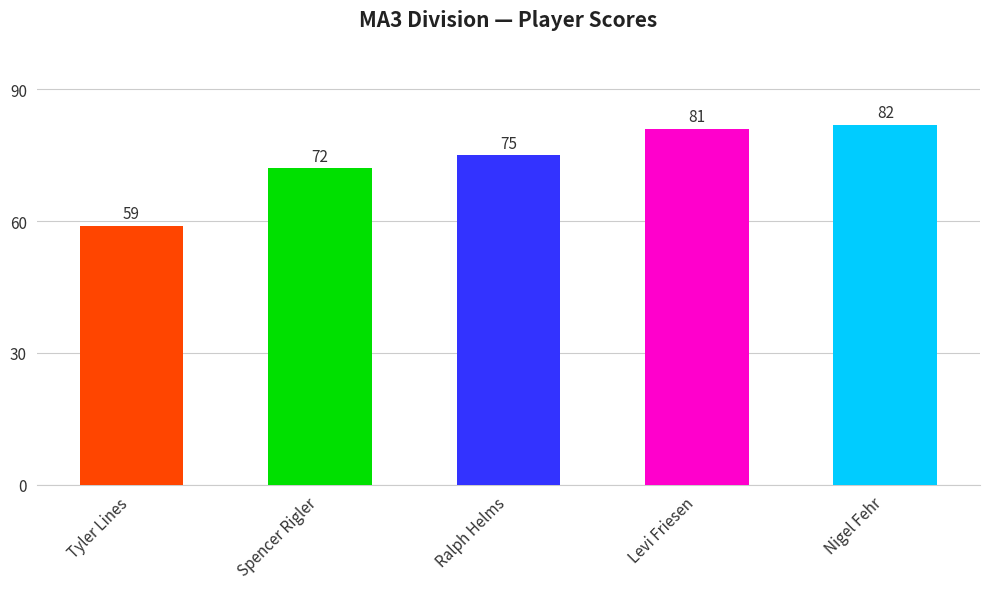

At which category does the chart reach its minimum across all series?

Tyler Lines